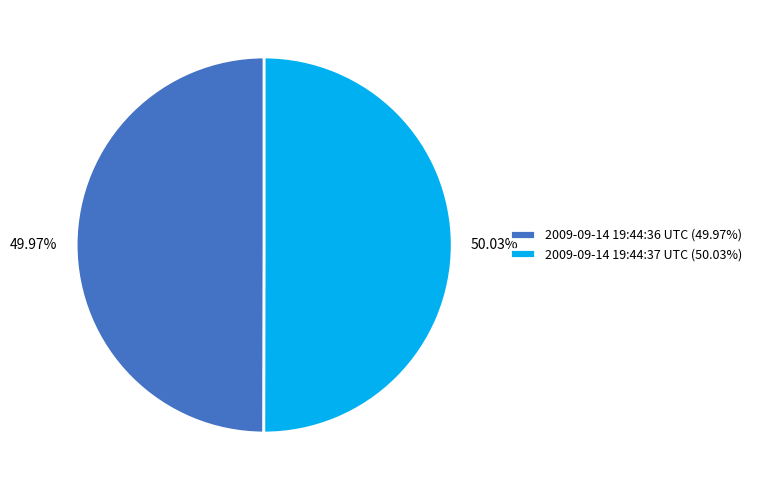

Is there a majority slice in this chart?

Yes